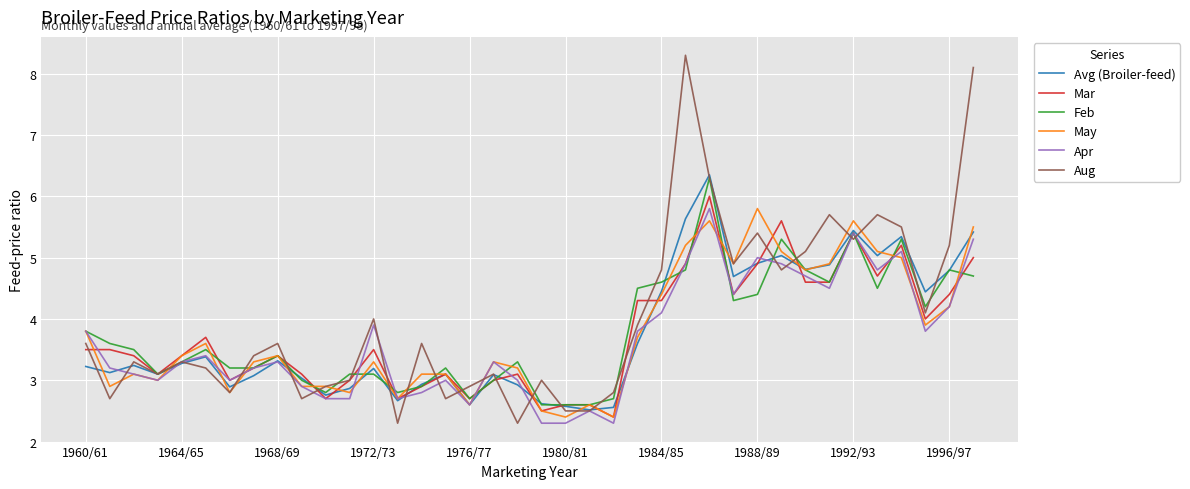

Which series has the largest range (max minus min)?

Aug